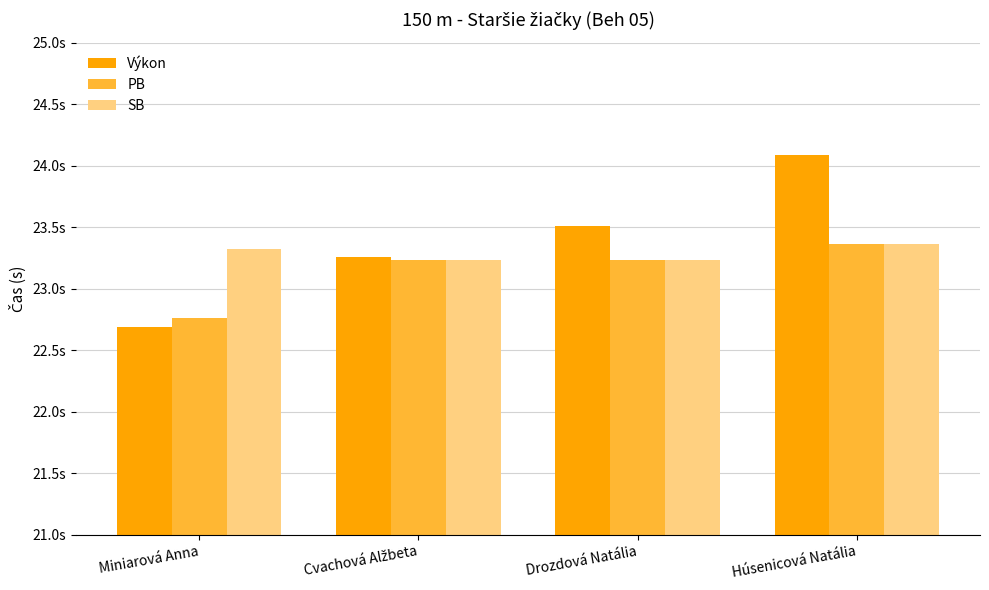

Are the bars grouped side by side (vs. stacked)?

Yes